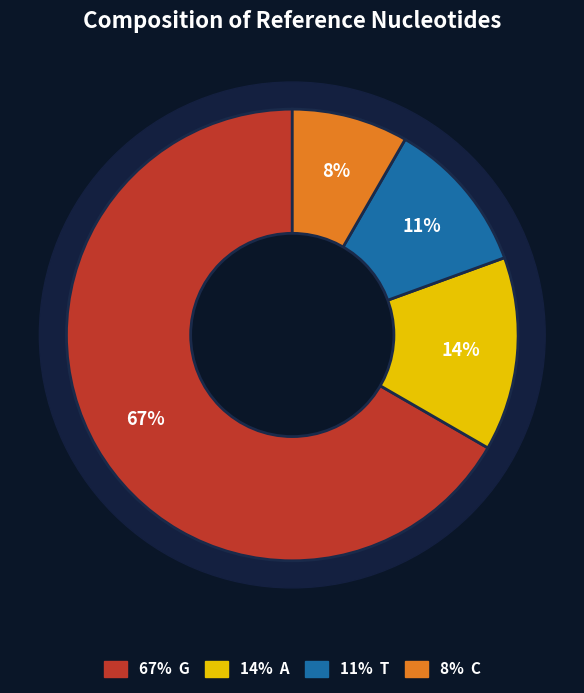

What is the largest slice in the pie chart?

G